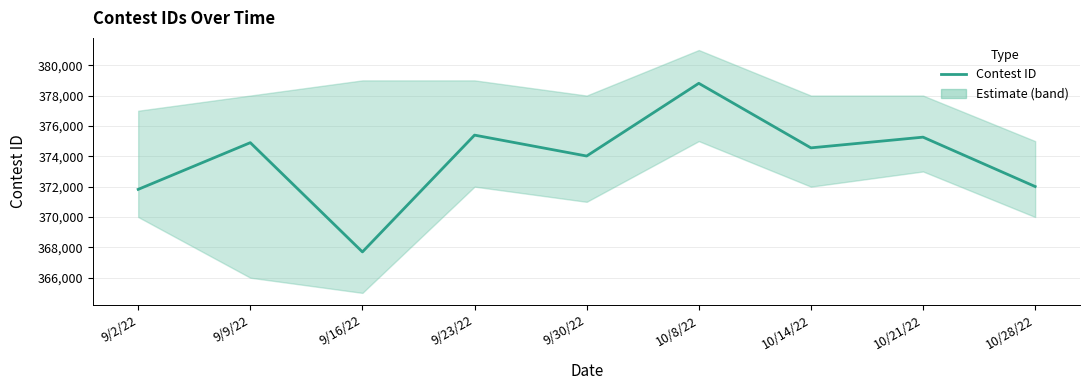

Which has a higher value, 10/8/22 or 9/2/22?

10/8/22